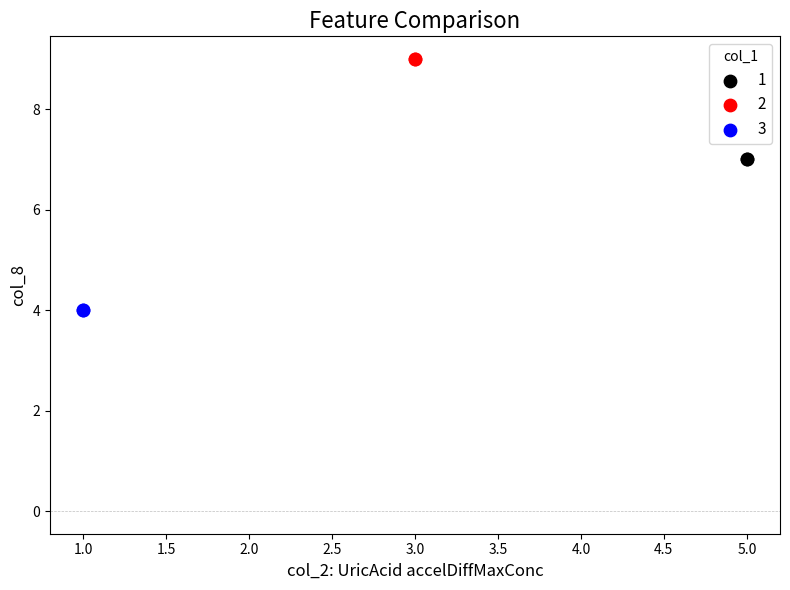

What are all the series names shown in the legend?

1, 2, 3